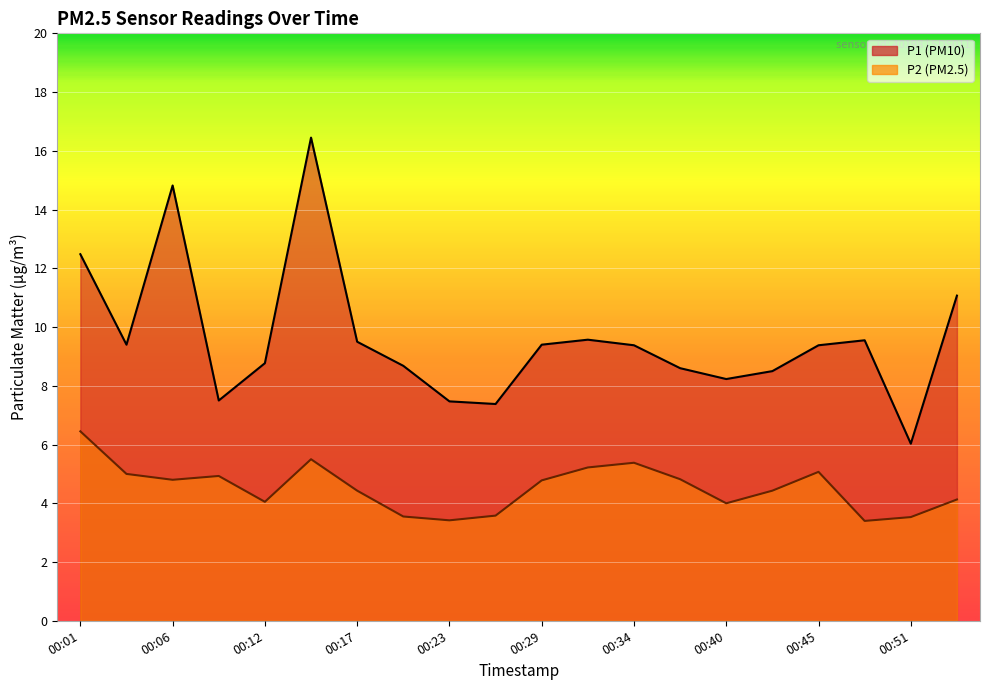

Where does the P2 series first go above 4?

00:01